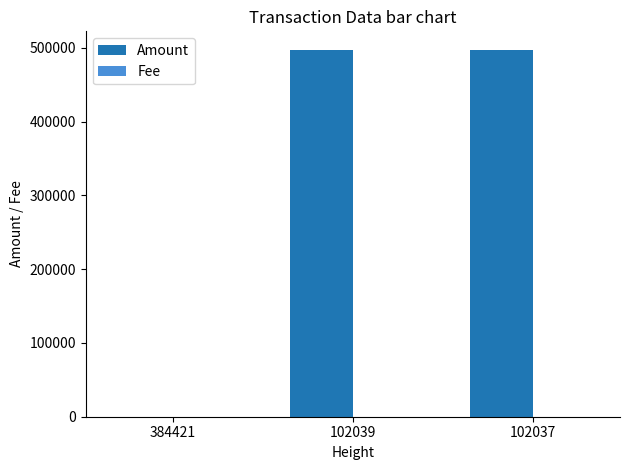

What is the maximum value shown in the chart?

497632